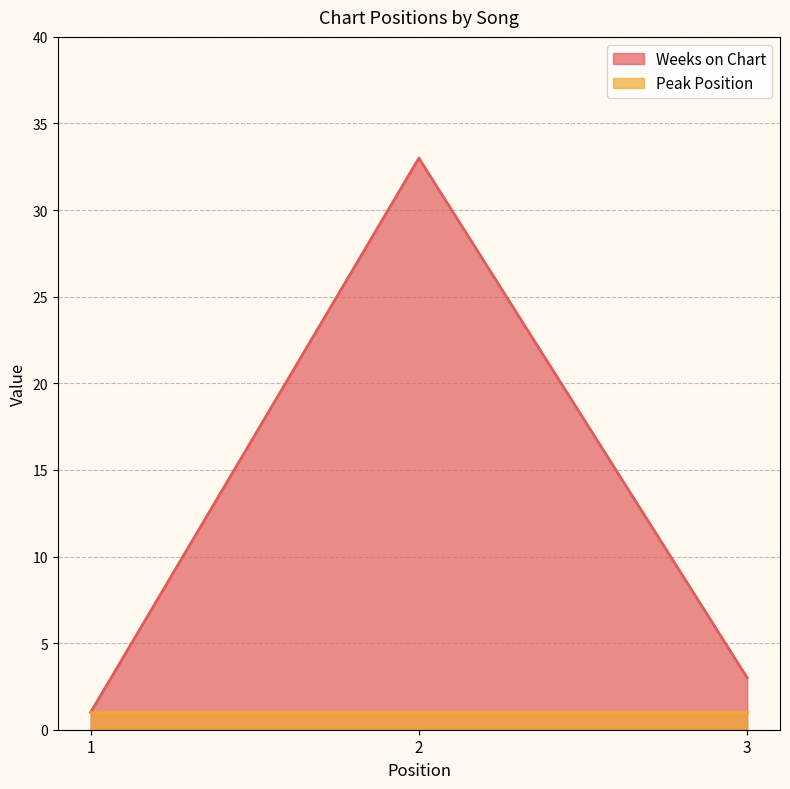

List the labels in order of value, smallest first.

1, 3, 2